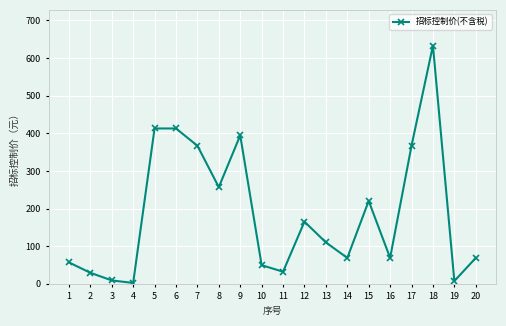

The value at 7 is 367.0. True or false?

True